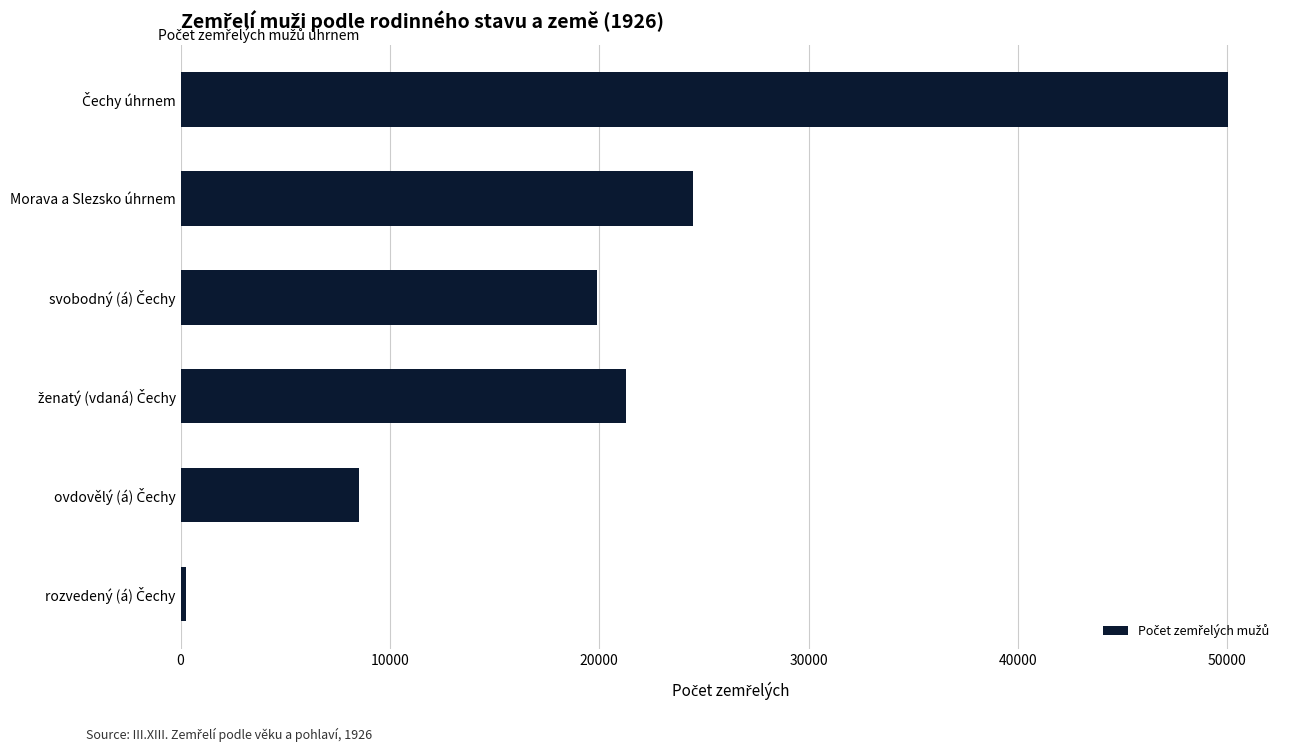

Reading bottom to top, transcribe all the data shown in this chart.

281	8511	21290	19875	24461	50024